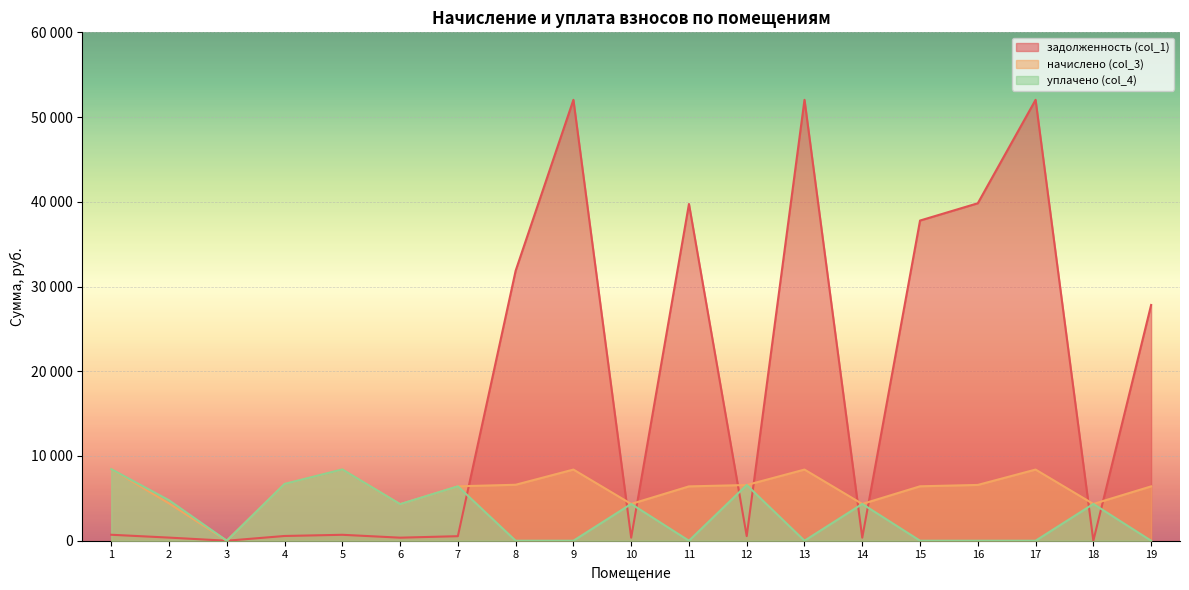

Which category has the lowest value in the задолженность (col_1) series?

3